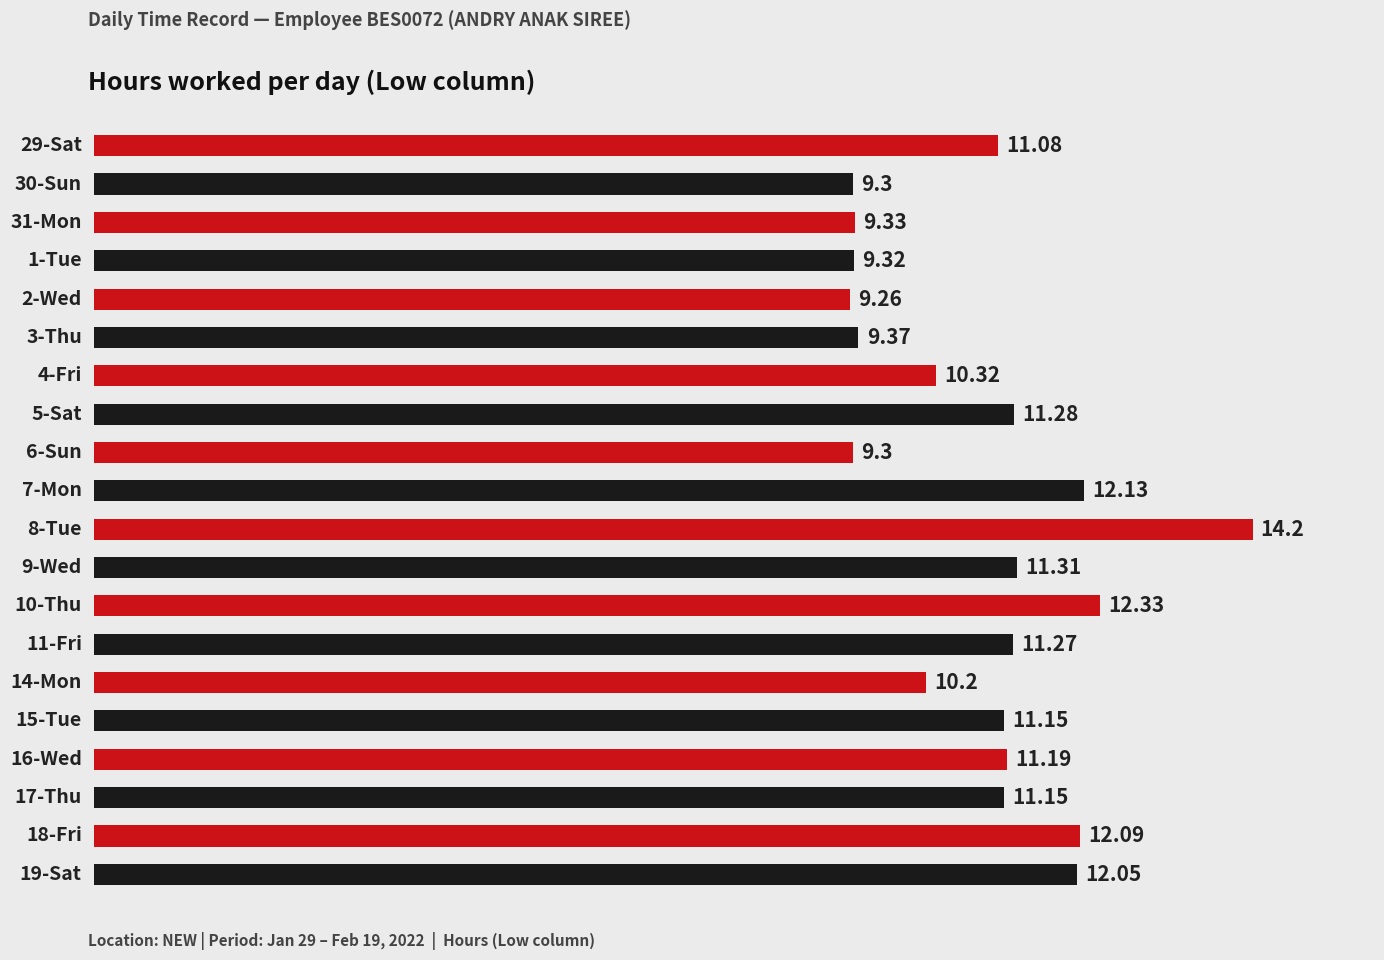

Count the number of values greater than 11.

12